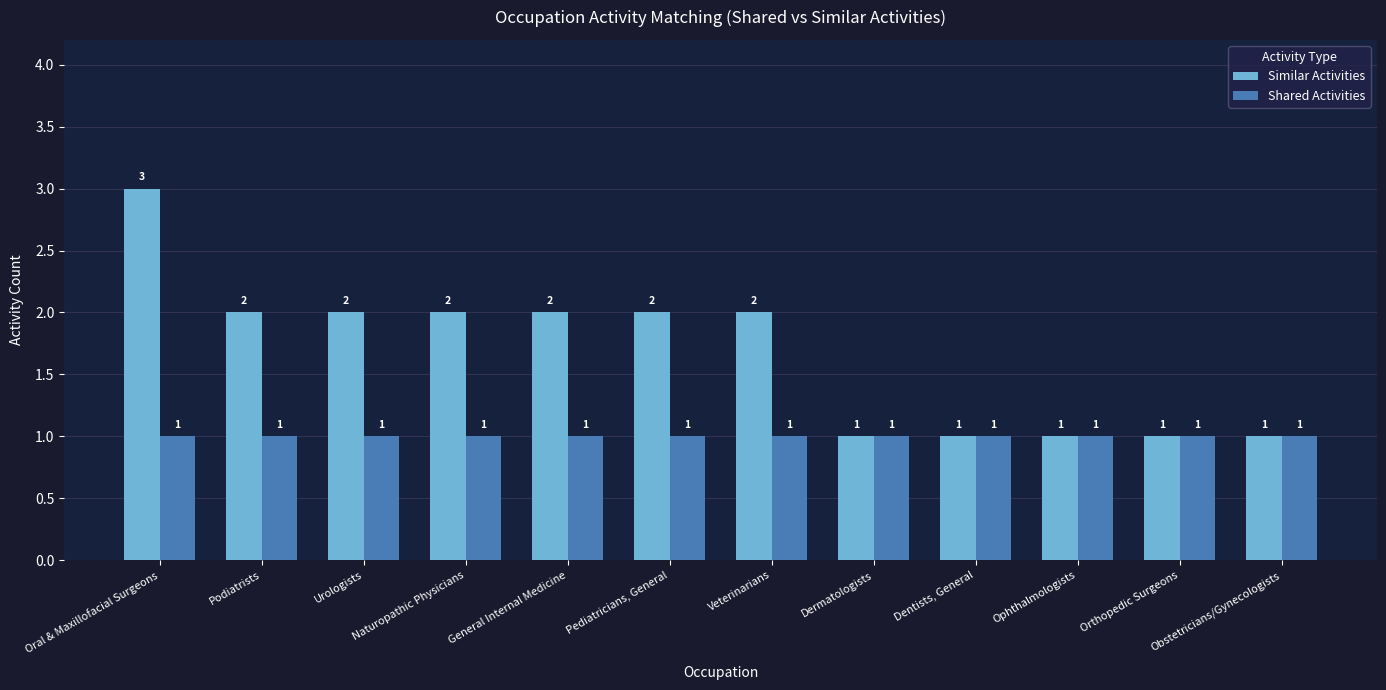

What are all the series names shown in the legend?

Similar Activities, Shared Activities